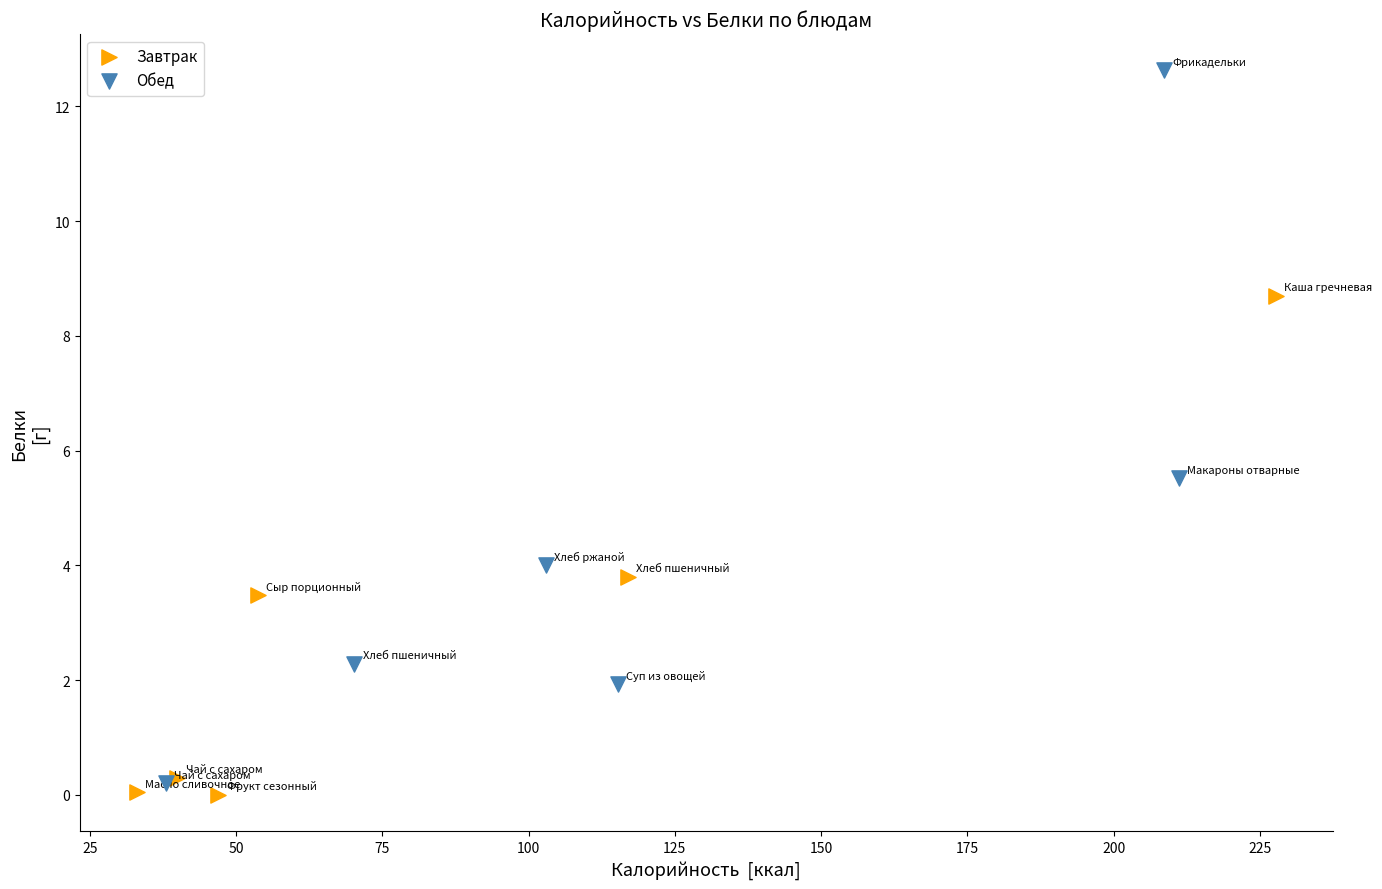

Which series contains the highest Y value?

Обед